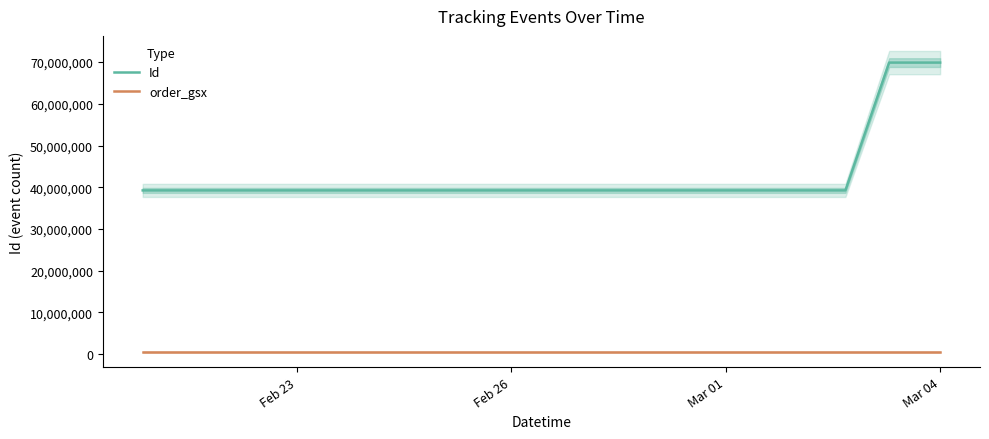

True or false: order_gsx and Id cross at least once.

False